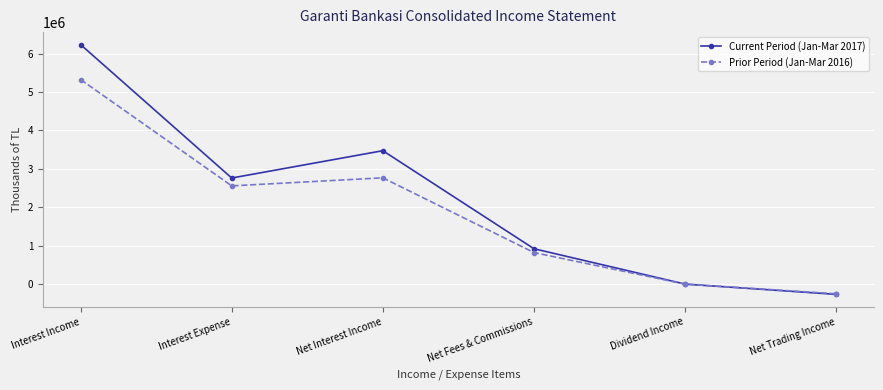

What is the sum of the Prior Period (Jan-Mar 2016) values at Dividend Income and Net Trading Income?

-251145